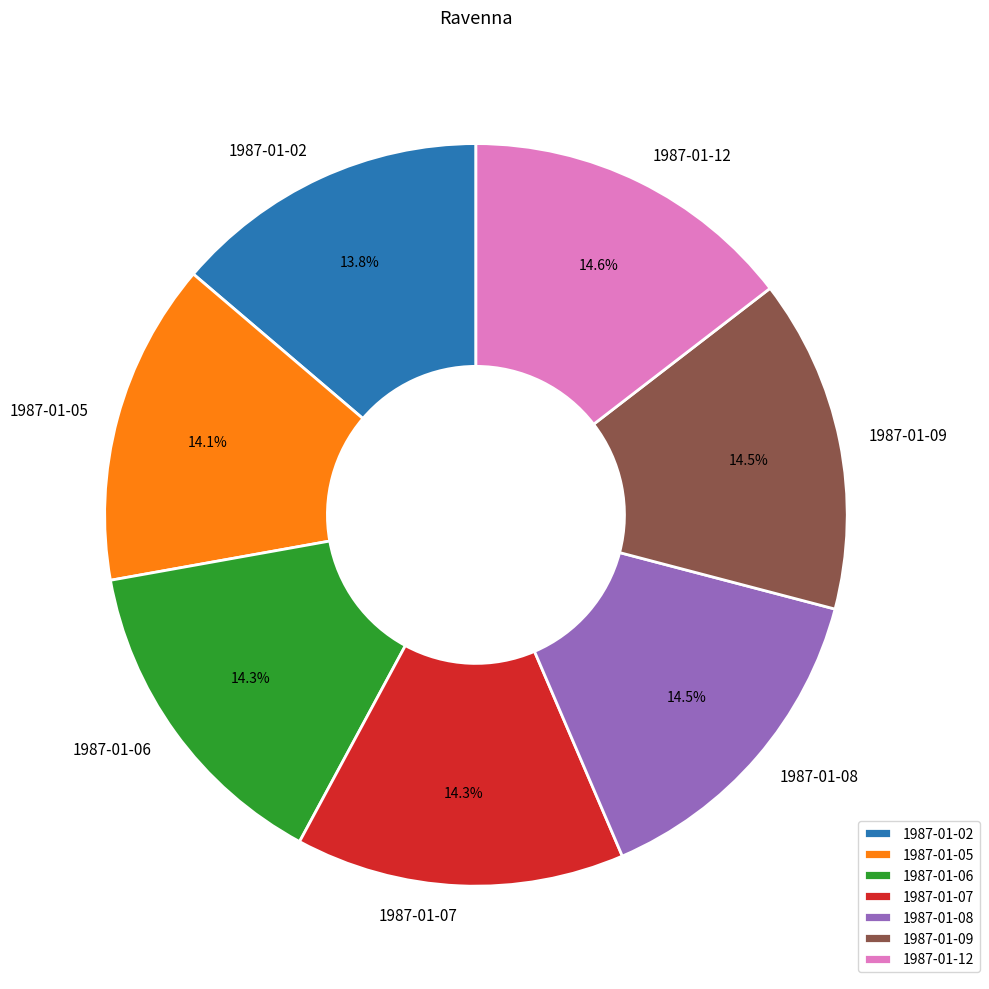

What is the ratio of the value at 1987-01-08 to the value at 1987-01-02?

1.1